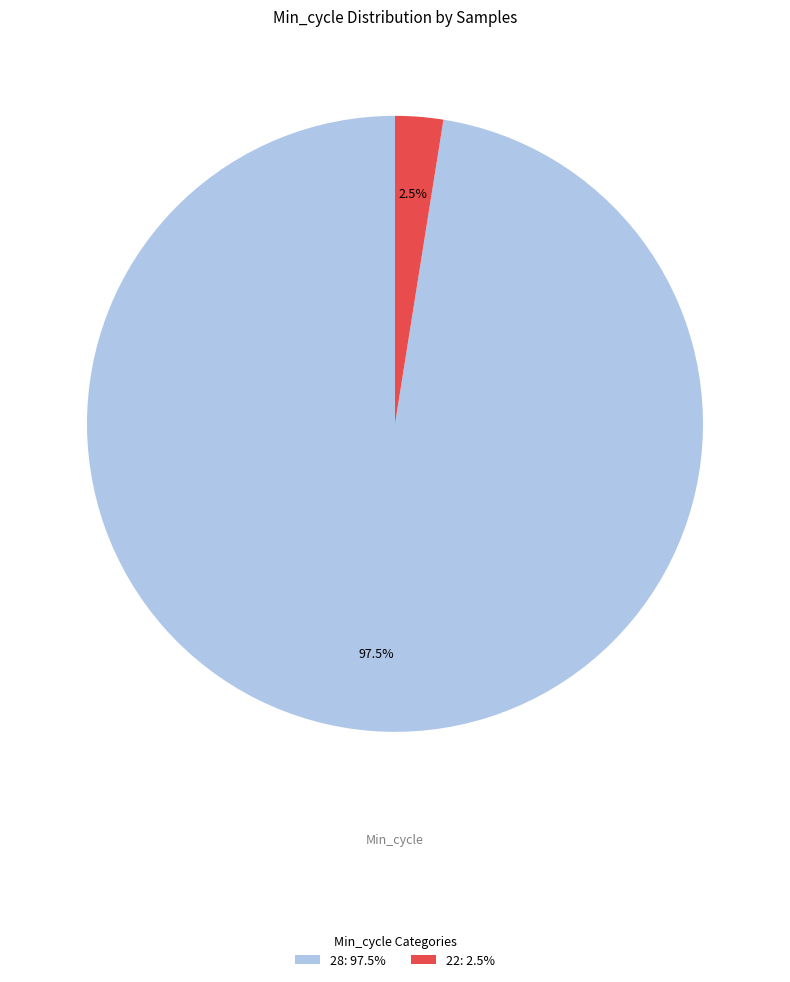

Which category has the biggest portion of the pie?

28: 97.5%